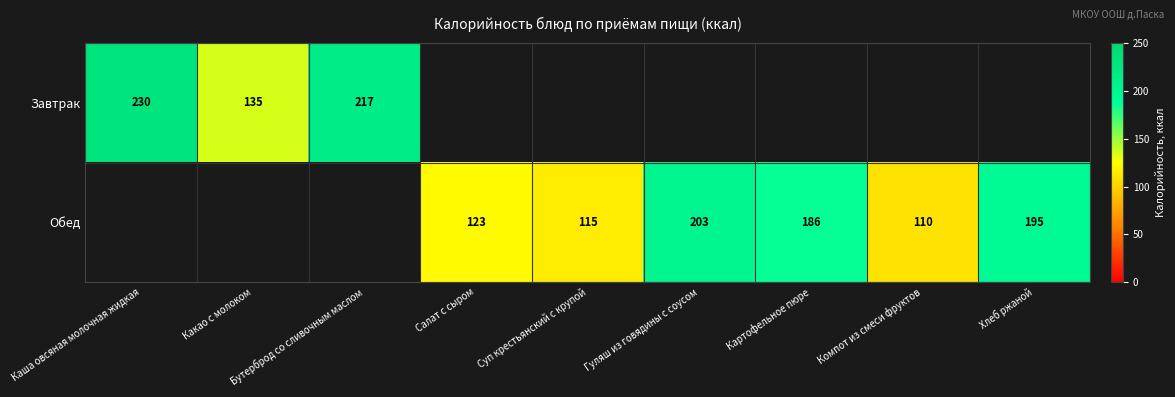

True or false: Обед has a value of 186 at Картофельное пюре.

True